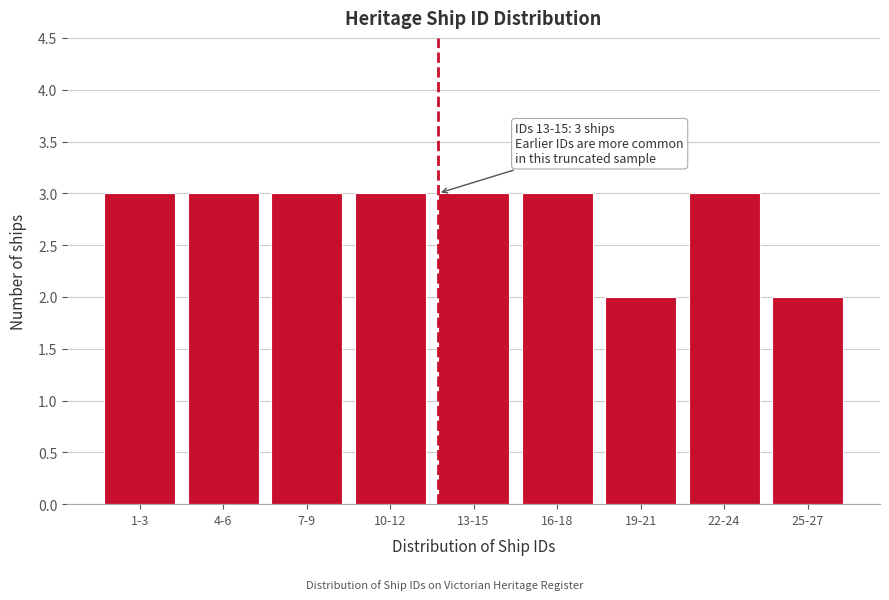

Reading left to right, transcribe all the data shown in this chart.

3	3	3	3	3	3	2	3	2